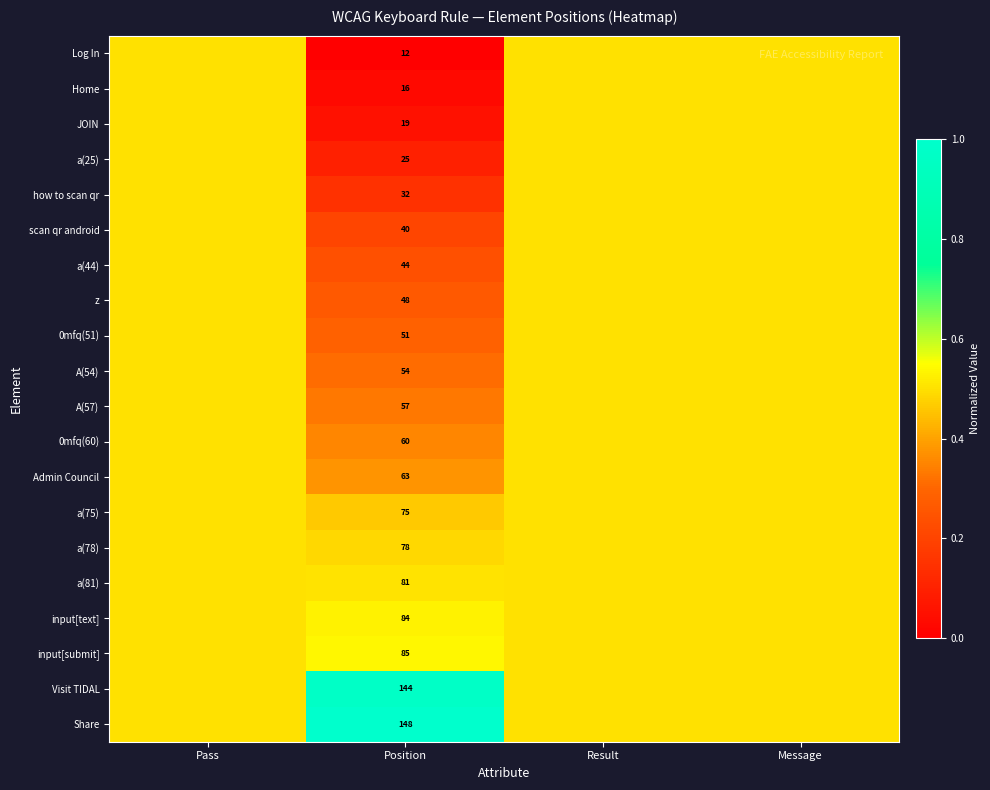

At how many categories does at least one series exceed 0?

4